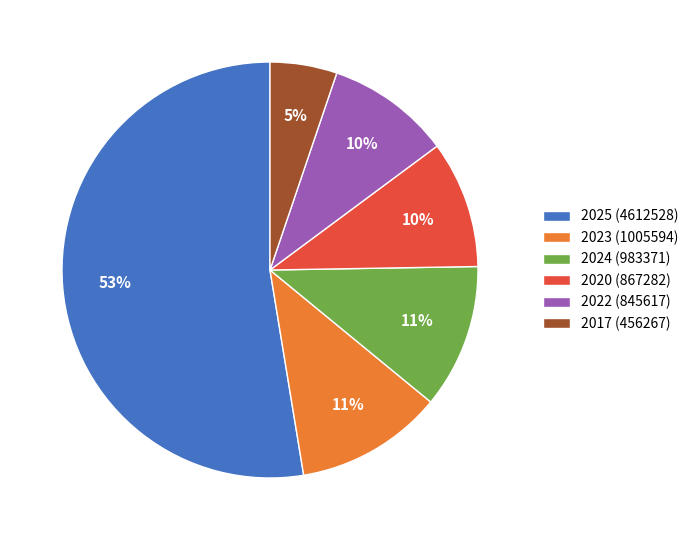

How many segments does this pie chart have?

6